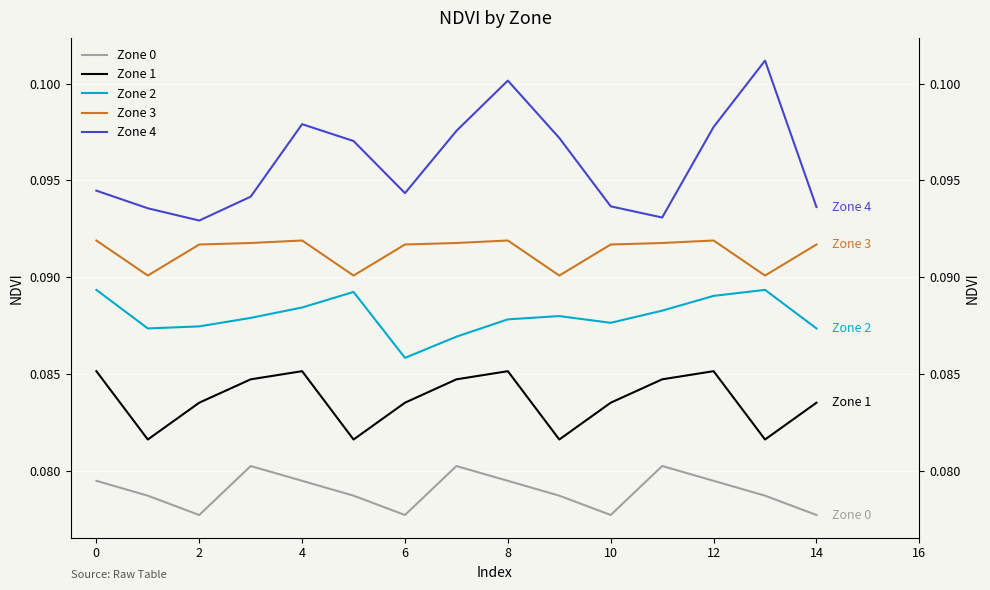

Is this an area chart (filled region under the line)?

No